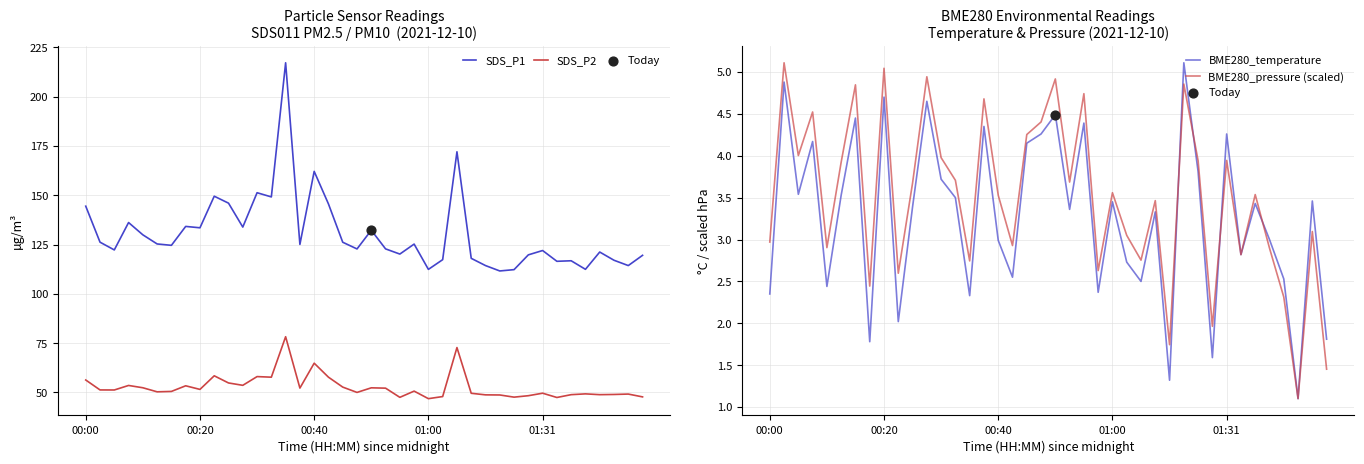

At how many categories does at least one series exceed 65?

40